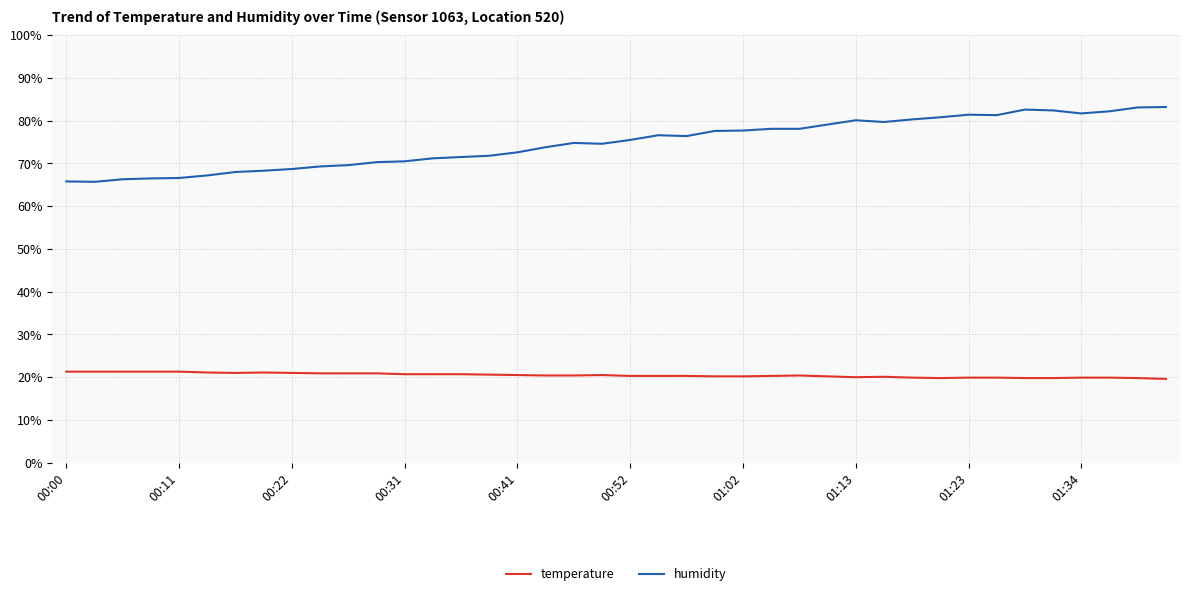

Rank the series by their average value, from highest to lowest.

humidity, temperature